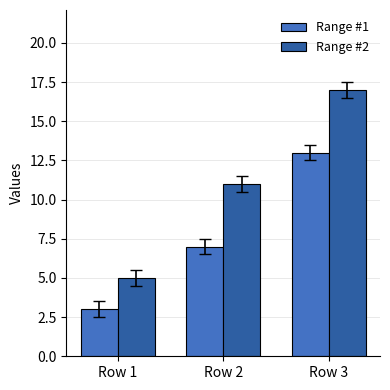

What is the total value across all series at Row 2?

18